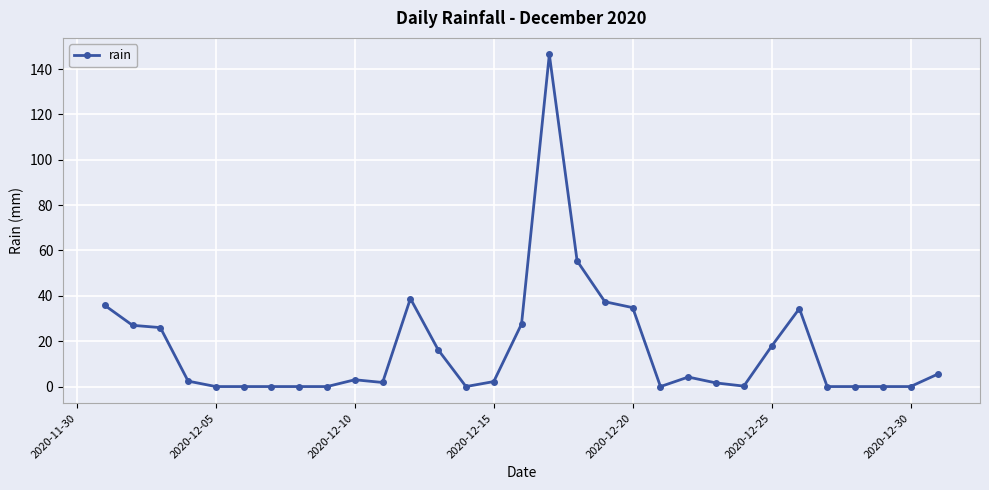

What is the average value?

16.7